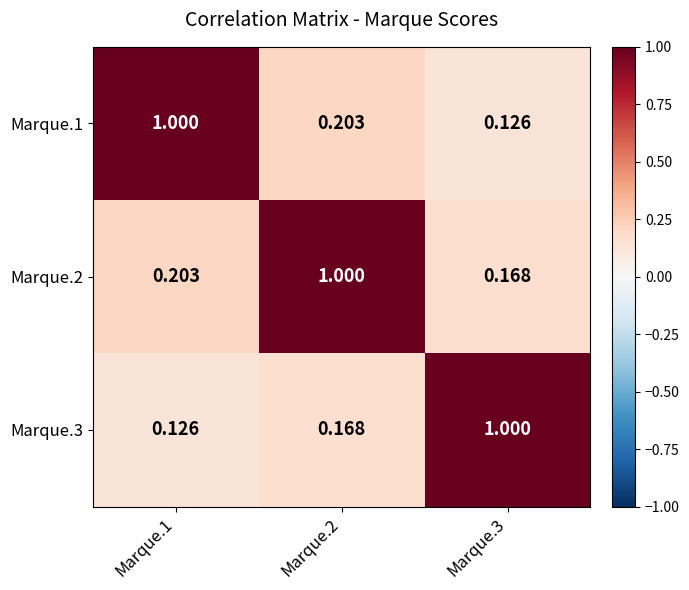

Is the value of Marque.2 at Marque.1 greater than the value of Marque.3 at Marque.1?

Yes